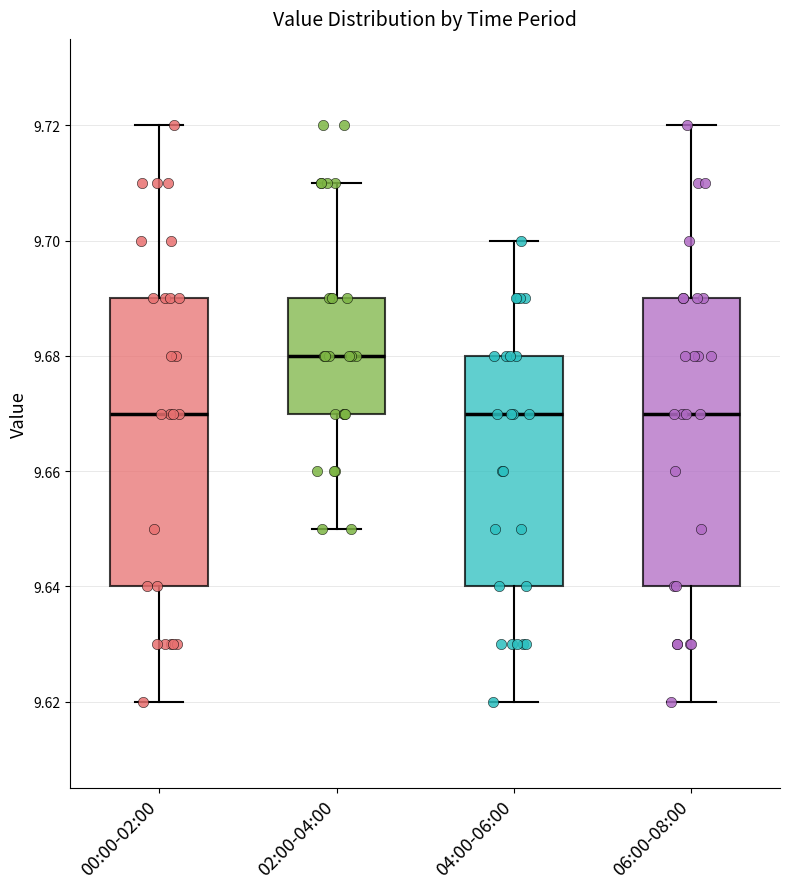

Where does the upper whisker of the box for 06:00-08:00 end on the y-axis? The values are not printed on the chart, so give them approximately, as read against the axis.

9.72